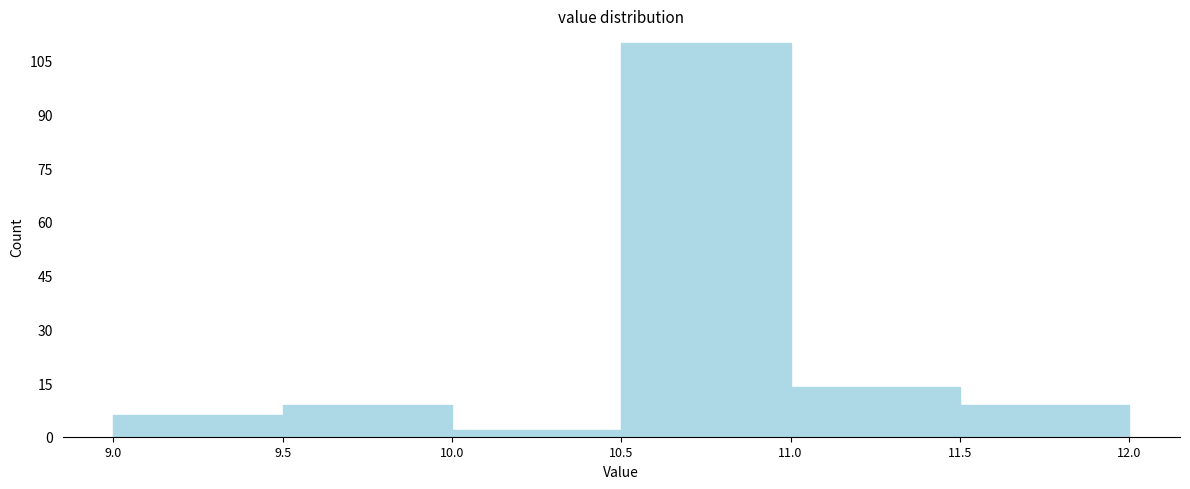

Reading left to right, list every bar in this chart as the range it spans on the x-axis followed by its height. The values are not printed on the chart, so give them approximately, as read against the axis.

9.0 to 9.5: 6
9.5 to 10.0: 10
10.0 to 10.5: 2
10.5 to 11.0: 110
11.0 to 11.5: 14
11.5 to 12.0: 10